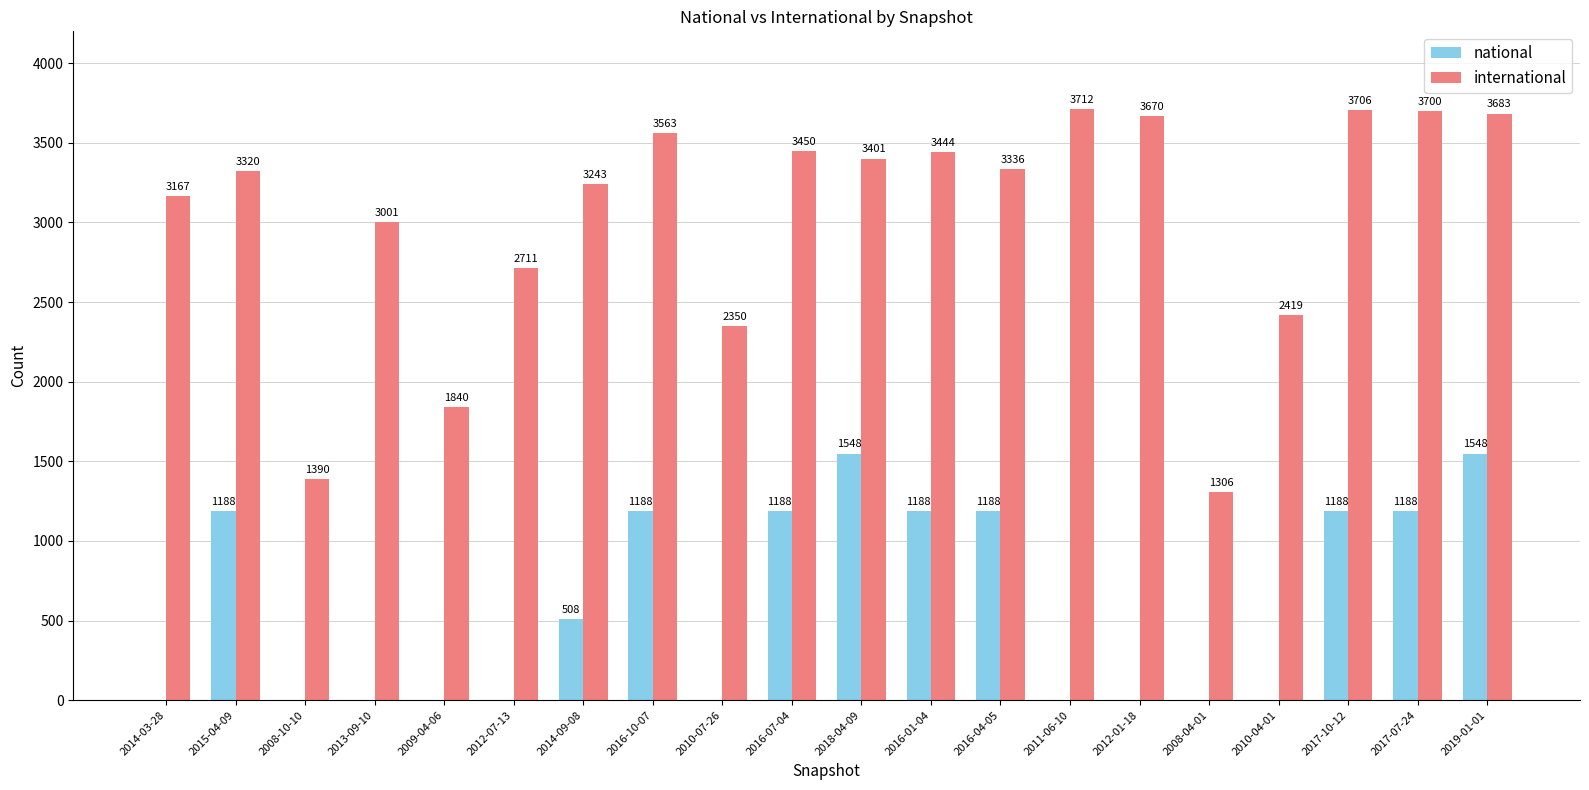

Reading left to right, transcribe all the data shown in this chart.

national: 2014-03-28=0	2015-04-09=1188	2008-10-10=0	2013-09-10=0	2009-04-06=0	2012-07-13=0	2014-09-08=508	2016-10-07=1188	2010-07-26=0	2016-07-04=1188	2018-04-09=1548	2016-01-04=1188	2016-04-05=1188	2011-06-10=0	2012-01-18=0	2008-04-01=0	2010-04-01=0	2017-10-12=1188	2017-07-24=1188	2019-01-01=1548
international: 2014-03-28=3167	2015-04-09=3320	2008-10-10=1390	2013-09-10=3001	2009-04-06=1840	2012-07-13=2711	2014-09-08=3243	2016-10-07=3563	2010-07-26=2350	2016-07-04=3450	2018-04-09=3401	2016-01-04=3444	2016-04-05=3336	2011-06-10=3712	2012-01-18=3670	2008-04-01=1306	2010-04-01=2419	2017-10-12=3706	2017-07-24=3700	2019-01-01=3683